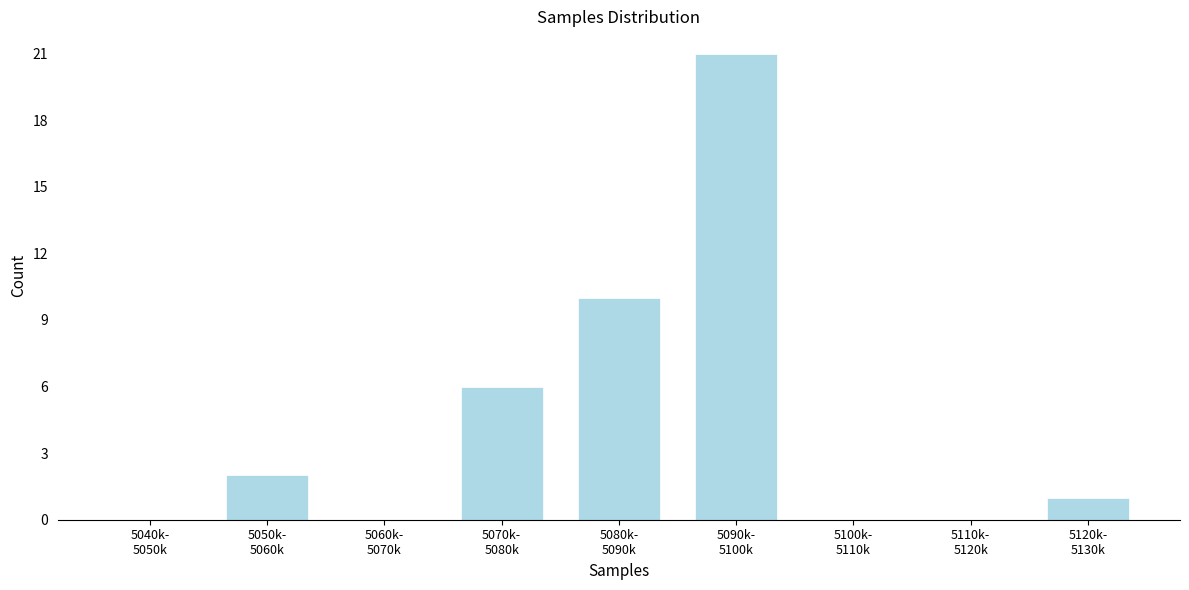

What is the sum of all values?

40